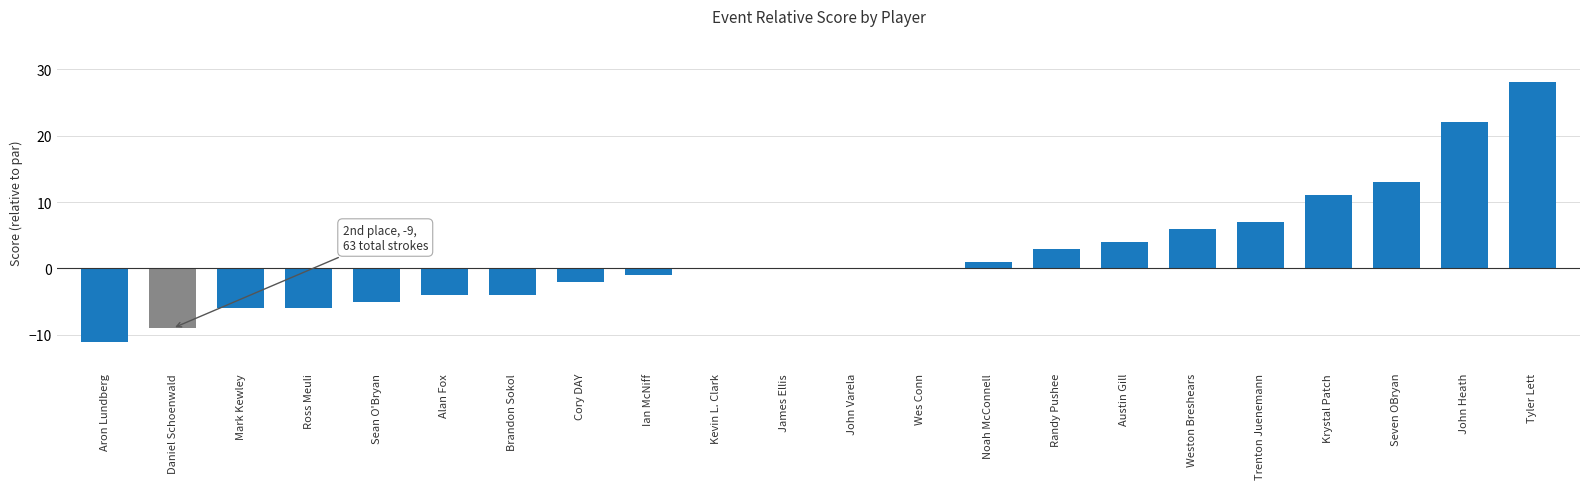

What is the change in value from Ross Meuli to John Heath?

+28